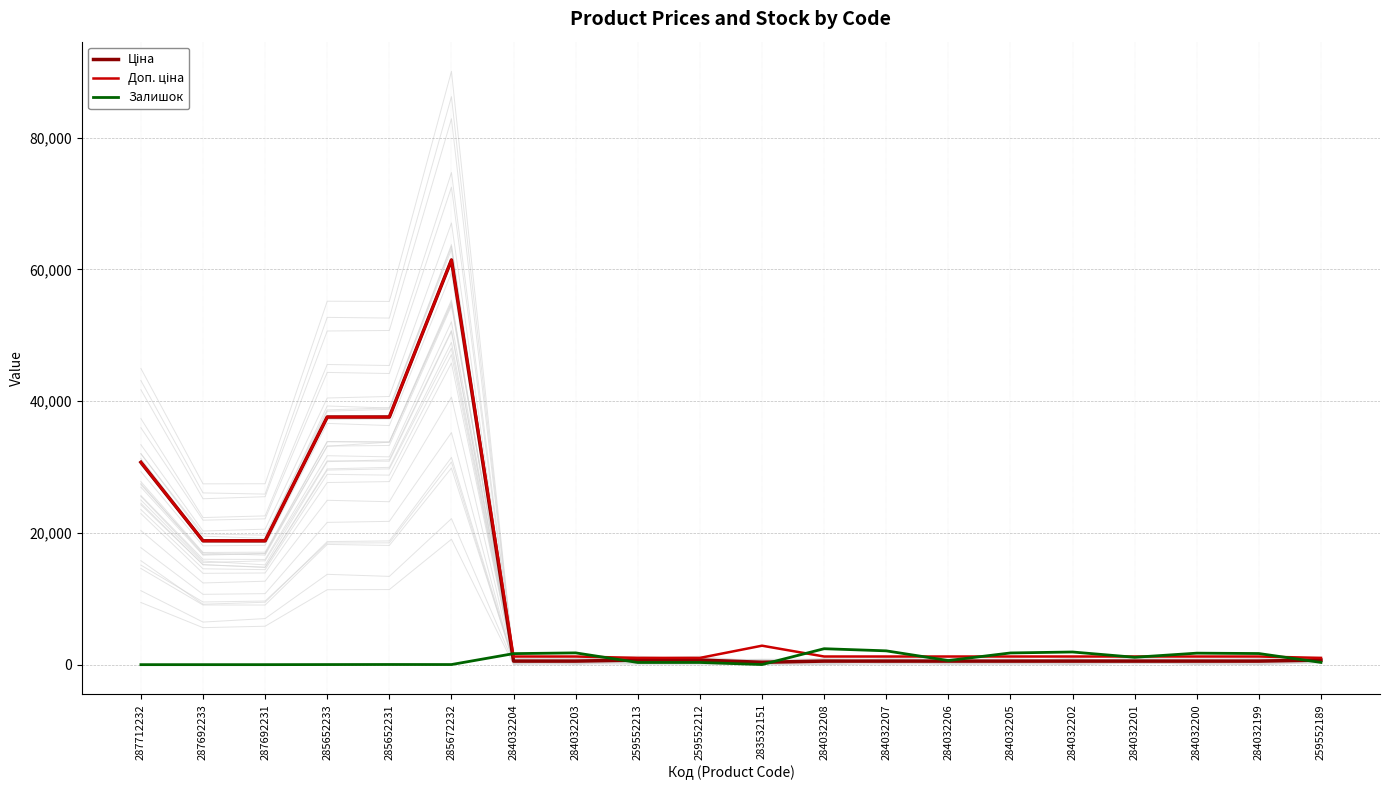

Reading left to right, what are all the values shown in this chart?

Ціна: 287712232=30717.1	287692233=18796.8	287692231=18796.8	285652233=37593.6	285652231=37593.6	285672232=61434.3	284032204=539.0	284032203=539.0	259552213=693.7	259552212=693.7	283532151=359.9	284032208=539.0	284032207=539.0	284032206=539.0	284032205=539.0	284032202=539.0	284032201=539.0	284032200=539.0	284032199=539.0	259552189=693.7
Доп. ціна: 287712232=30717.1	287692233=18796.8	287692231=18796.8	285652233=37593.6	285652231=37593.6	285672232=61434.3	284032204=1235.4	284032203=1235.4	259552213=1024.6	259552212=1024.6	283532151=2878.8	284032208=1235.4	284032207=1235.4	284032206=1235.4	284032205=1235.4	284032202=1235.4	284032201=1235.4	284032200=1235.4	284032199=1235.4	259552189=1024.6
Залишок: 287712232=0.0	287692233=0.0	287692231=0.0	285652233=13.0	285652231=23.0	285672232=16.0	284032204=1674.0	284032203=1786.0	259552213=330.0	259552212=333.0	283532151=15.0	284032208=2419.0	284032207=2096.0	284032206=624.0	284032205=1776.0	284032202=1921.0	284032201=1120.0	284032200=1745.0	284032199=1688.0	259552189=339.0